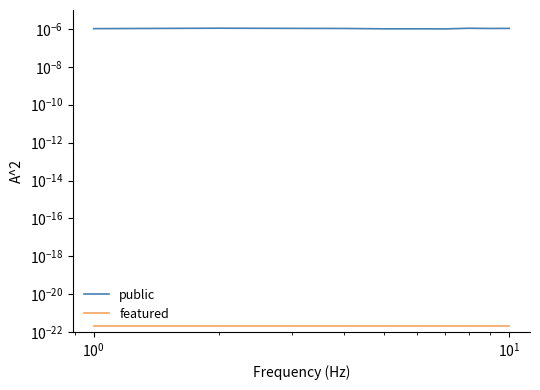

True or false: public and featured cross at least once.

False